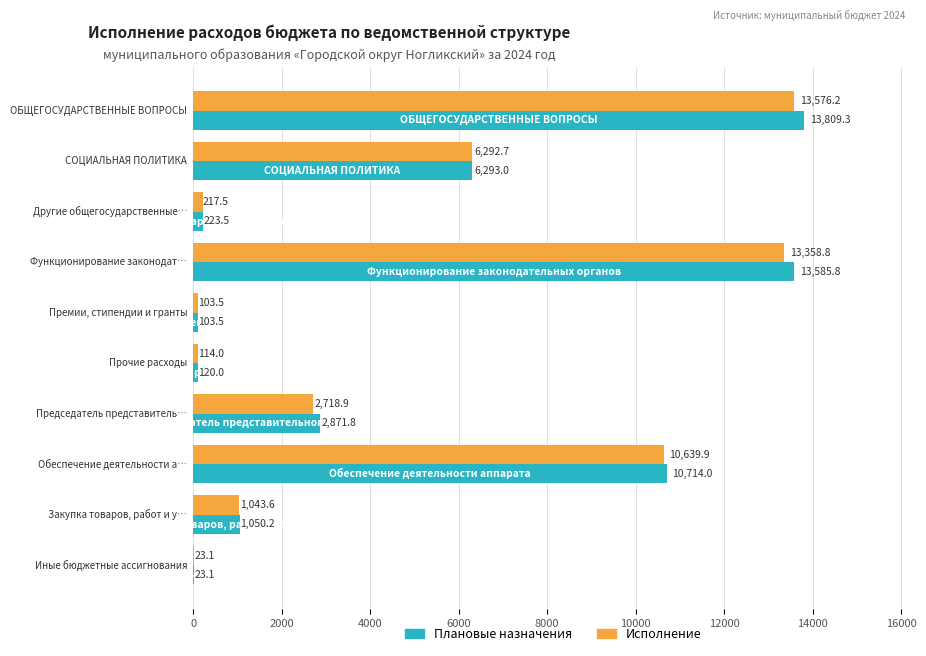

How many categories are shown in the chart?

10